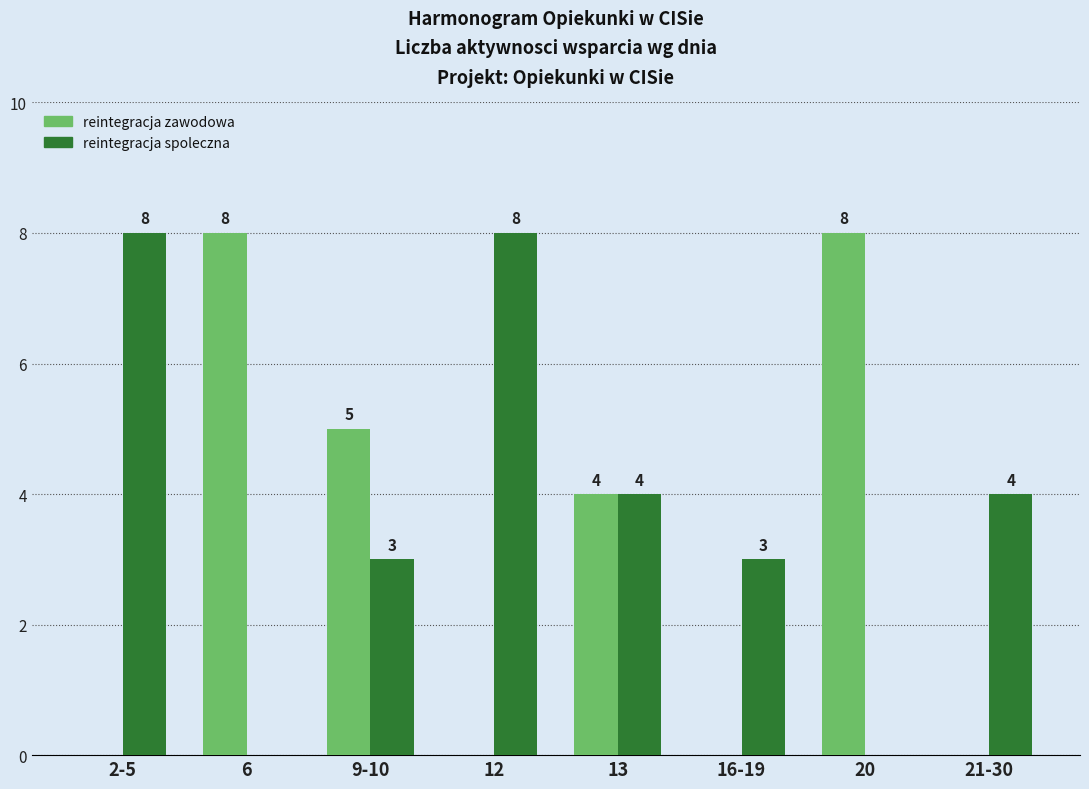

How many groups of bars are there?

8